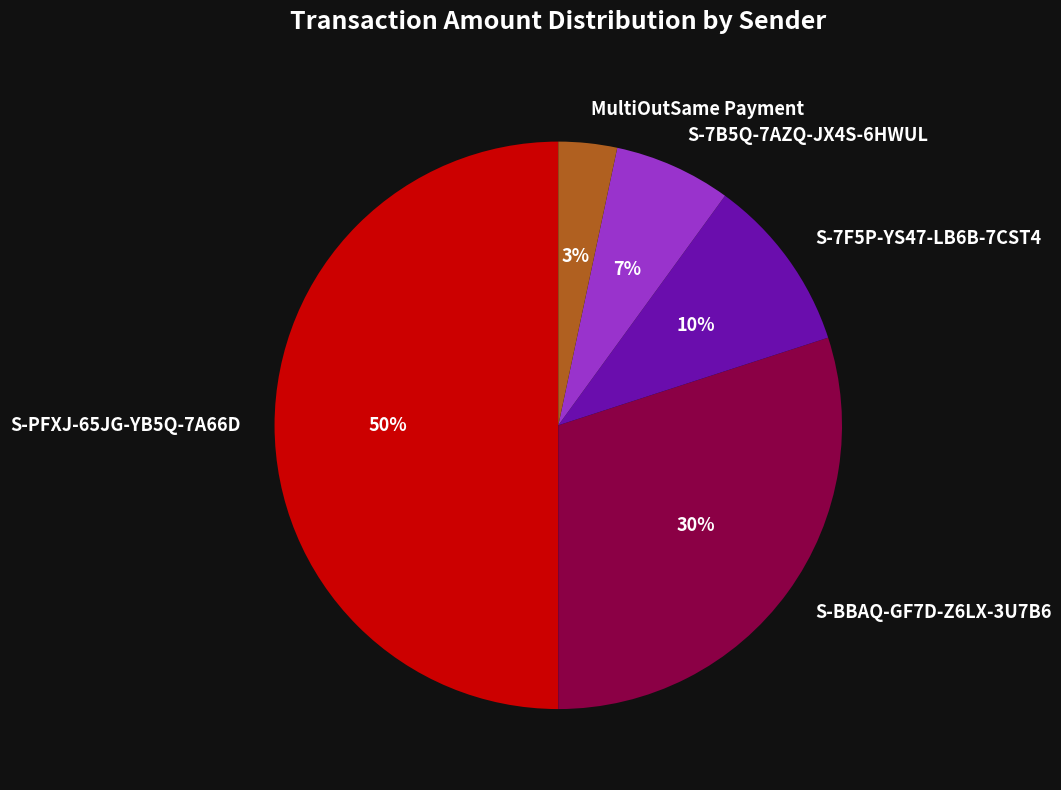

To the nearest percent, what percentage of the pie is S-BBAQ-GF7D-Z6LX-3U7B6?

30%